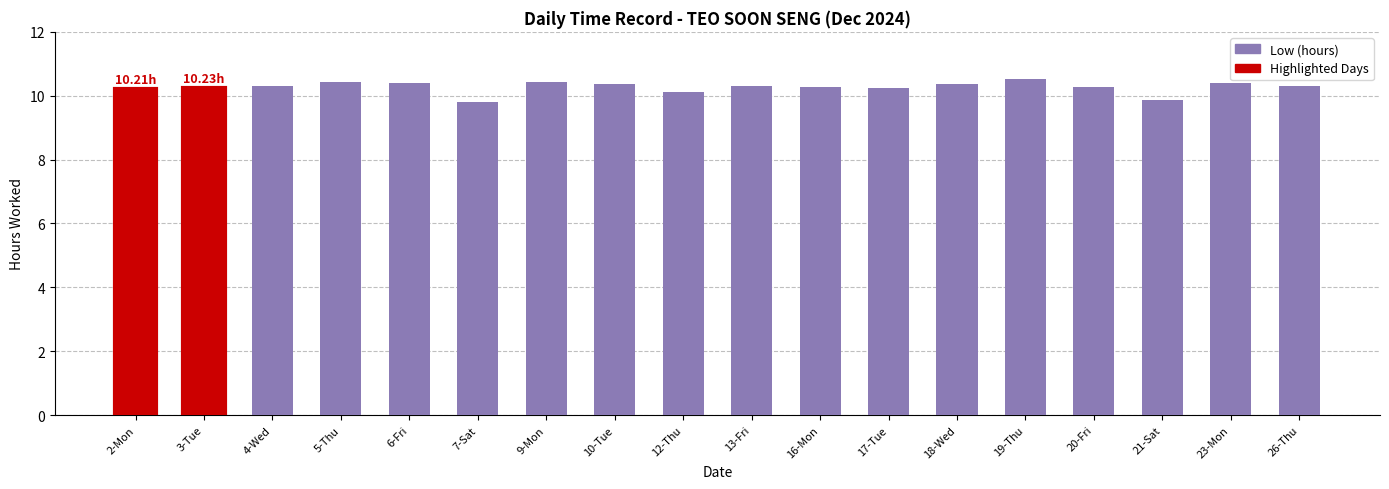

What is the label of the 3rd bar from the right?

21-Sat